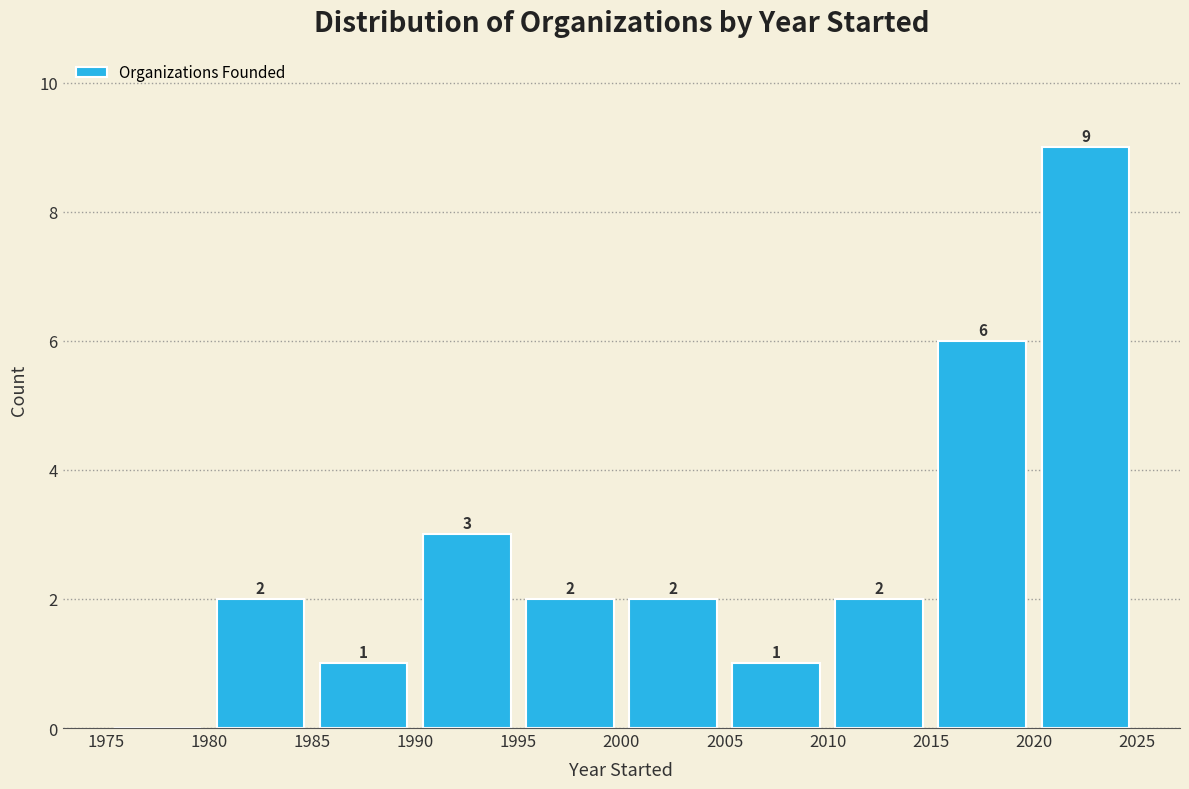

Which range on the x-axis has the tallest bar?

2020 to 2025